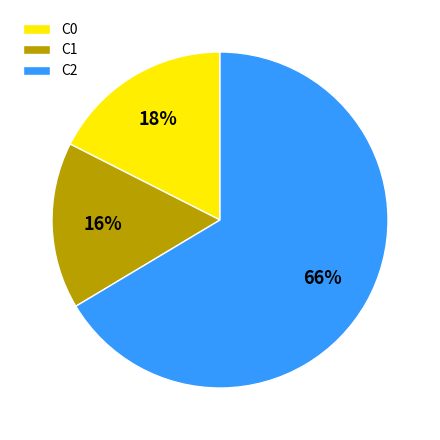

How many segments does this pie chart have?

3